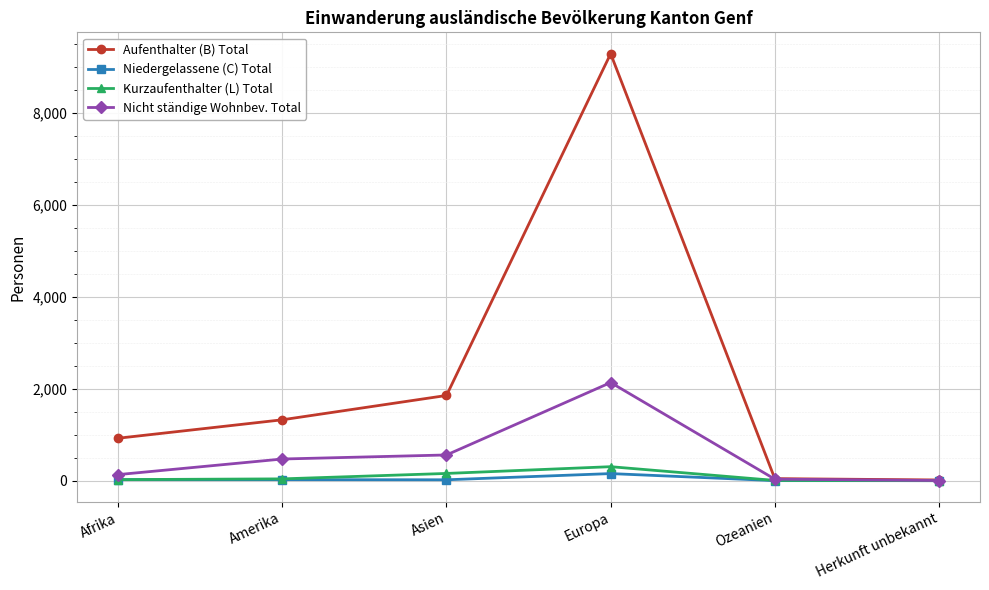

What is the label of the 2nd point from the right?

Ozeanien